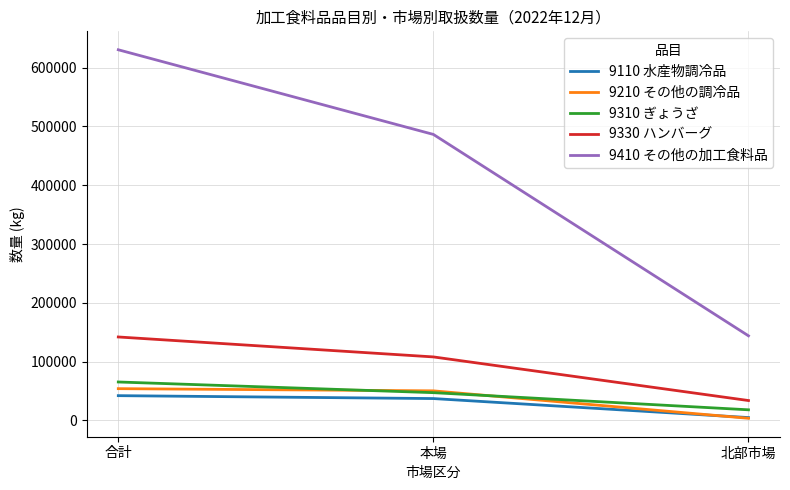

True or false: 9210 その他の調冷品 has a value of 3722 at 北部市場.

True